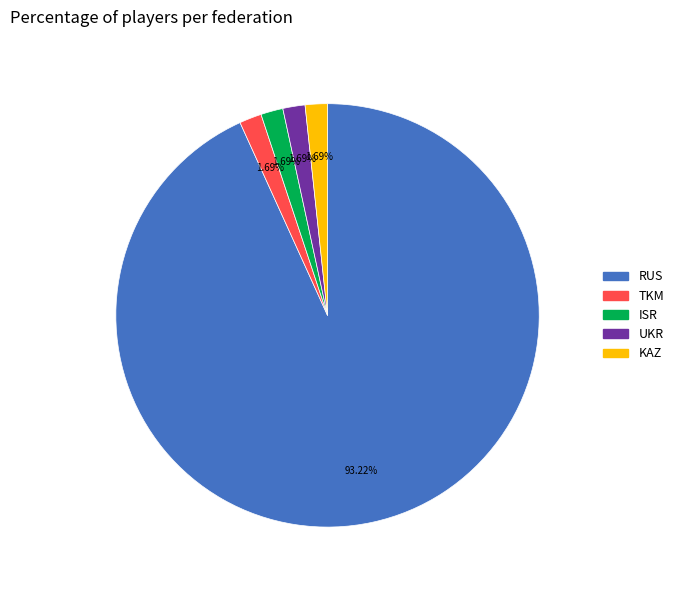

To the nearest percent, what is the difference between the largest and smallest slice percentages?

92%